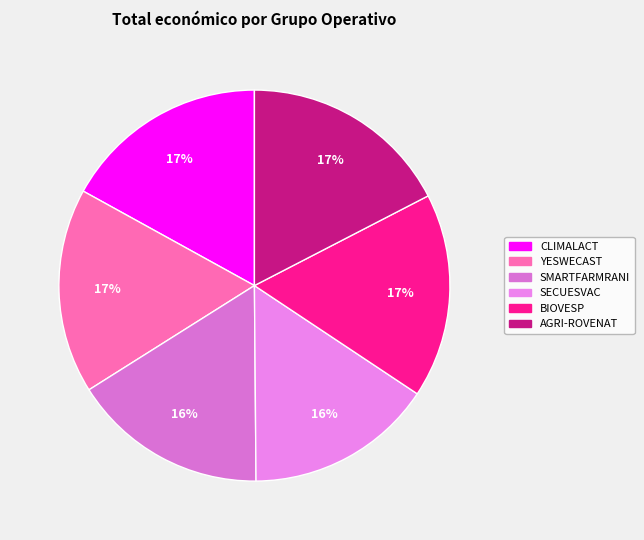

Between AGRI-ROVENAT and YESWECAST, which is larger?

AGRI-ROVENAT